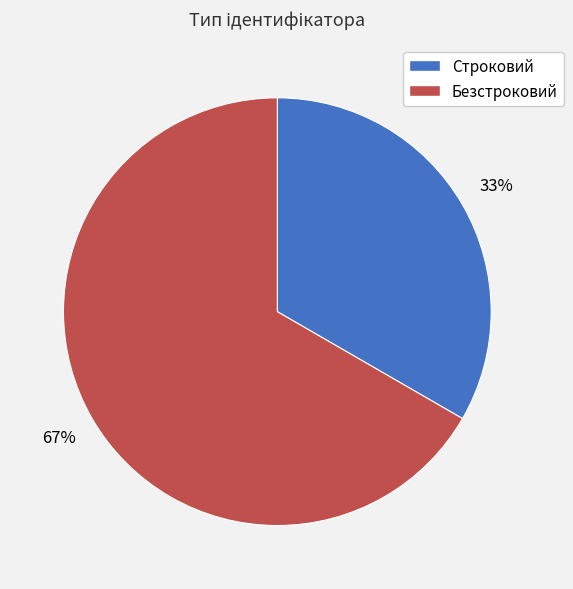

Is there any slice that represents more than half of the pie?

Yes